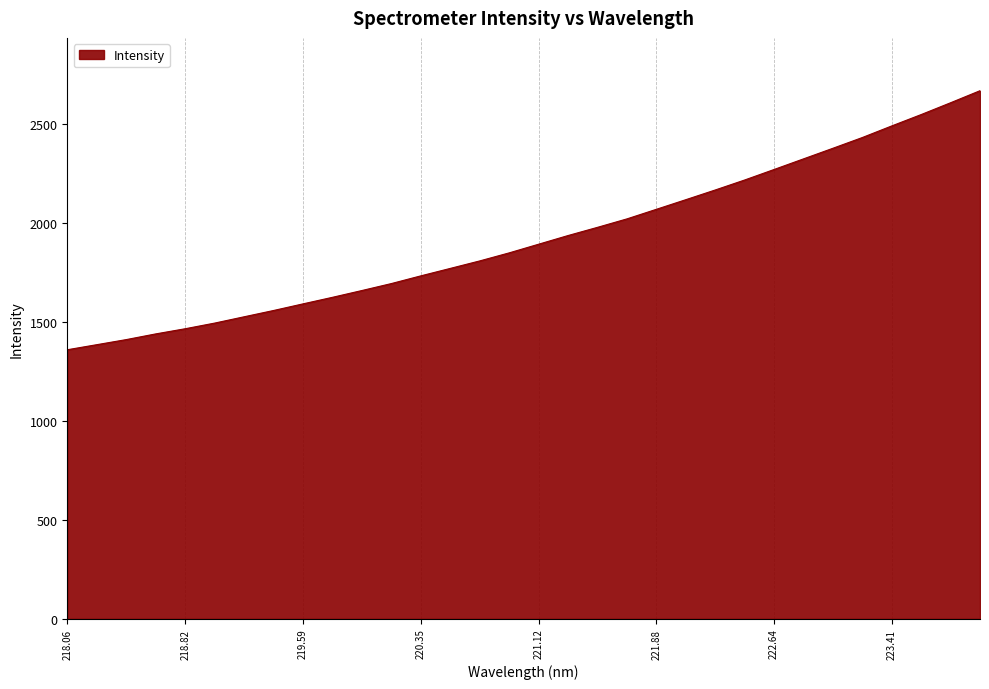

How many lines are shown in the chart?

1